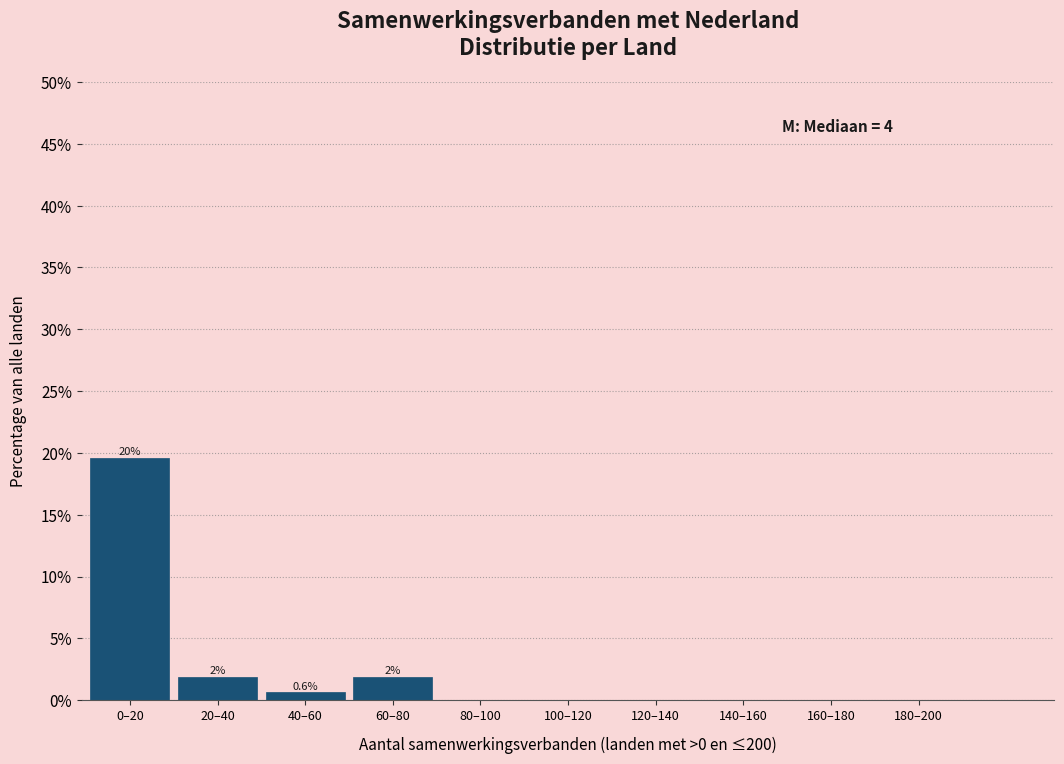

Reading left to right, transcribe all the data shown in this chart.

0–20=19.6	20–40=1.9	40–60=0.6	60–80=1.9	80–100=0.0	100–120=0.0	120–140=0.0	140–160=0.0	160–180=0.0	180–200=0.0